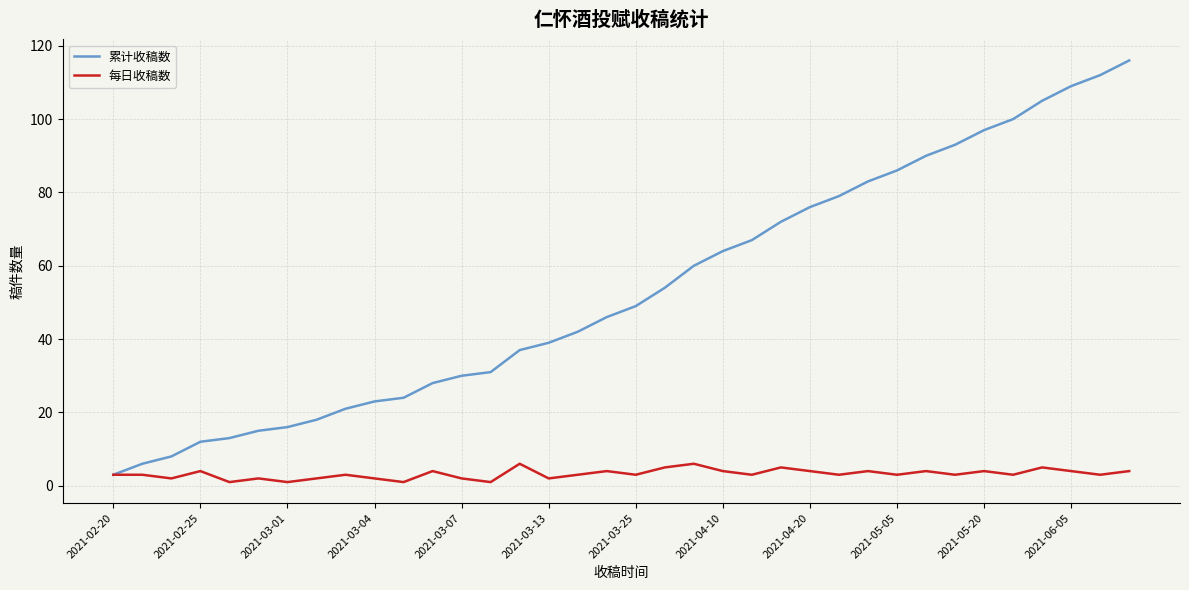

Rank the series by their maximum value, from lowest to highest.

每日收稿数, 累计收稿数